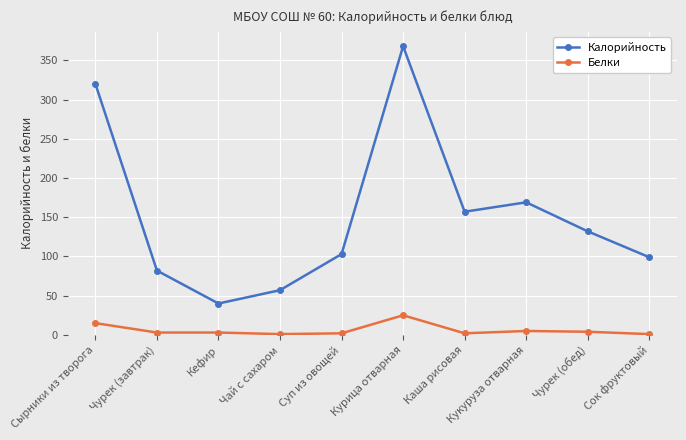

True or false: Белки and Калорийность cross at least once.

False